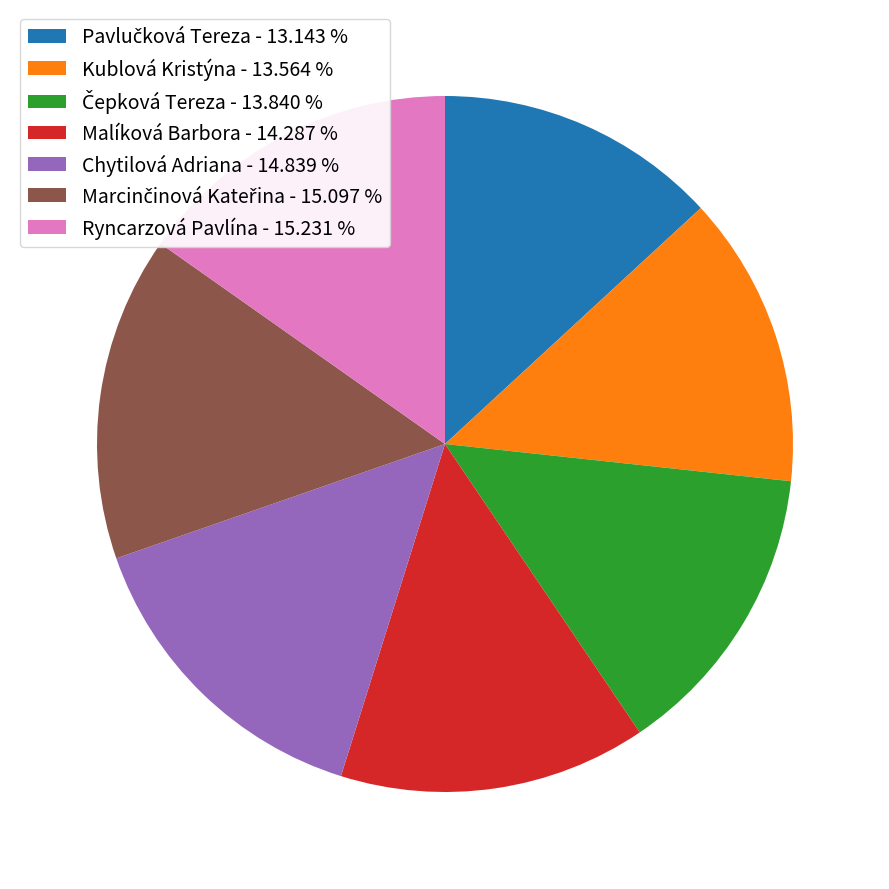

What is the ratio of the value at Malíková Barbora - 14.287 % to the value at Ryncarzová Pavlína - 15.231 %?

0.9